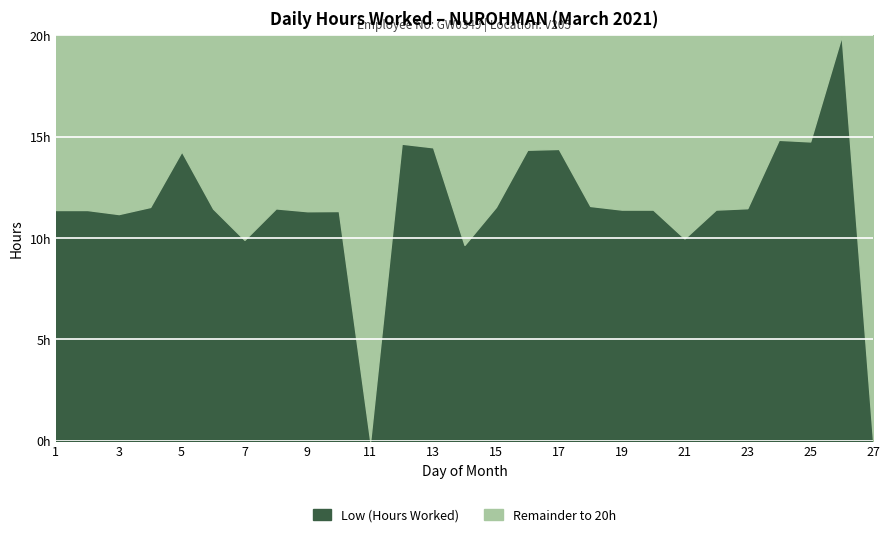

Does the chart display data point markers on the line(s)?

No